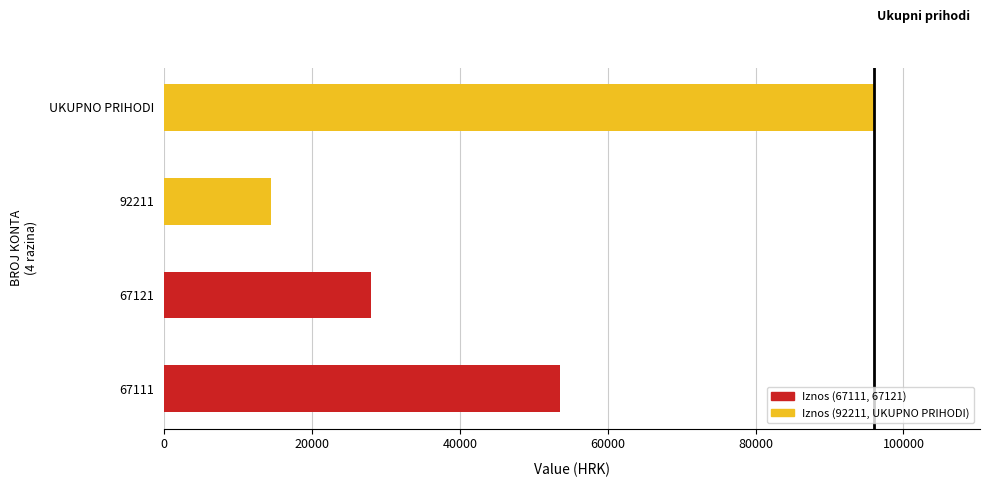

Reading bottom to top, what are all the values shown in this chart?

67111=53500	67121=28000	92211=14455	UKUPNO PRIHODI=95955